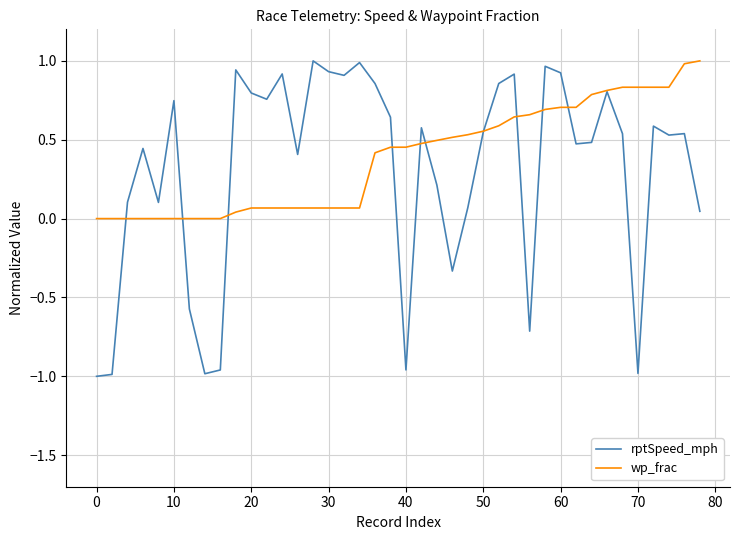

Which series has the widest spread of values?

rptSpeed_mph